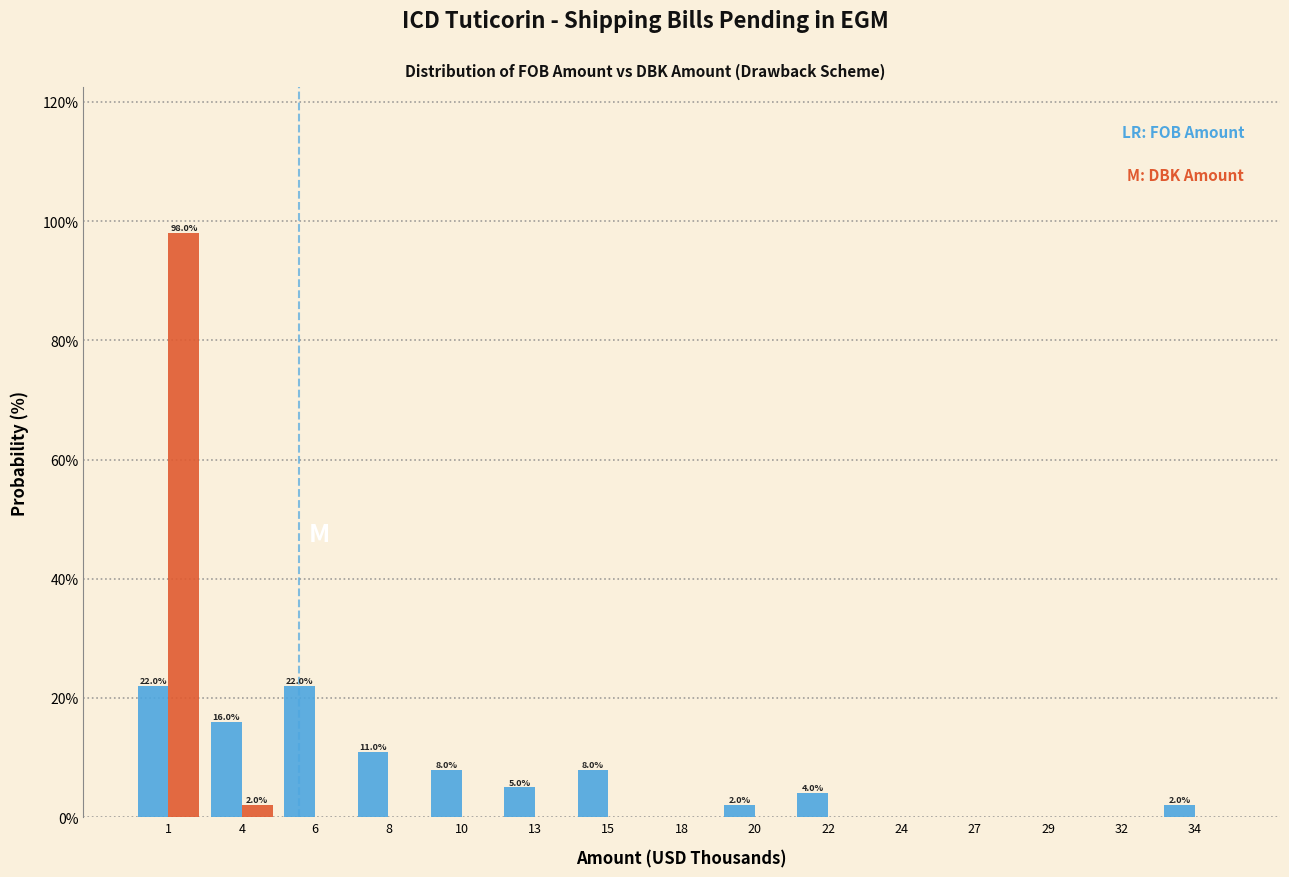

Reading left to right, what are all the values shown in this chart?

FOB Amount: 1=22	4=16	6=22	8=11	10=8	13=5	15=8	18=0	20=2	22=4	24=0	27=0	29=0	32=0	34=2
DBK Amount: 1=98	4=2	6=0	8=0	10=0	13=0	15=0	18=0	20=0	22=0	24=0	27=0	29=0	32=0	34=0